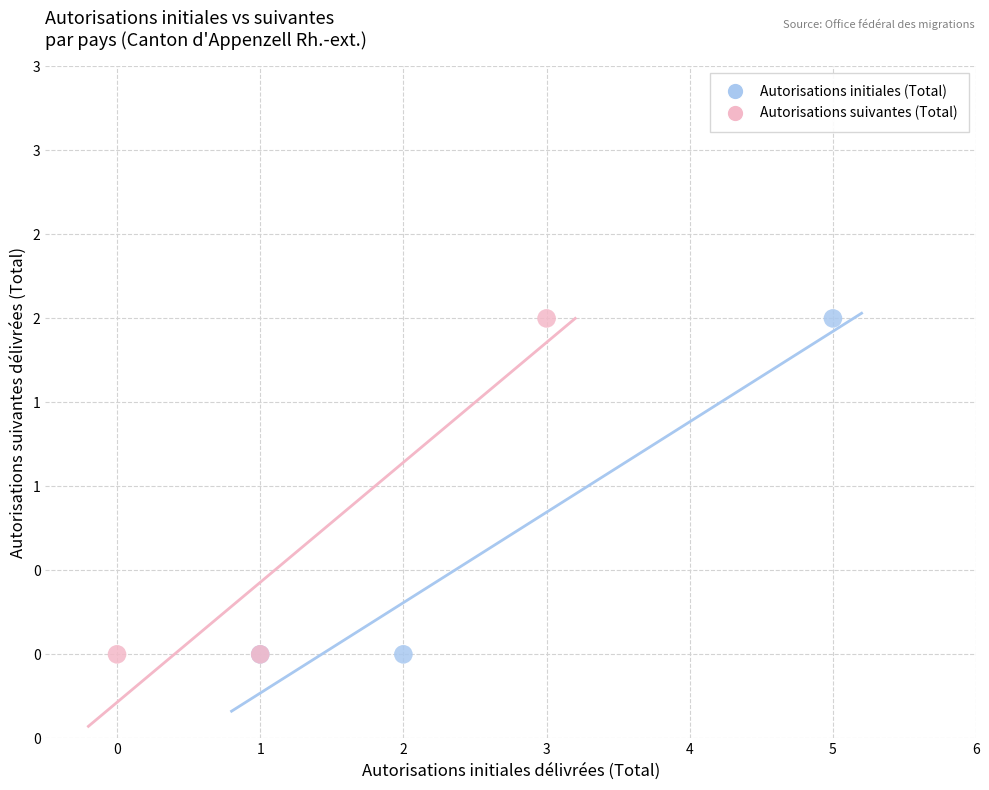

What are all the series names shown in the legend?

Autorisations initiales (Total), Autorisations suivantes (Total)